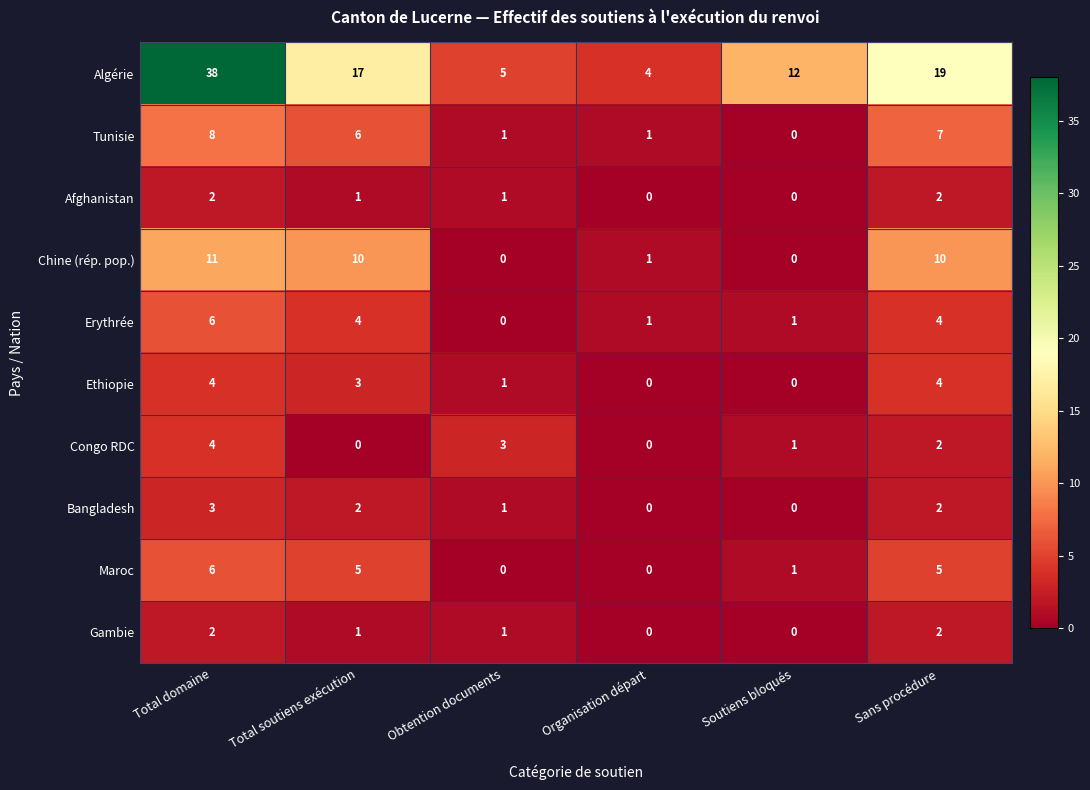

The value of Bangladesh at Total soutiens exécution is 1. True or false?

False